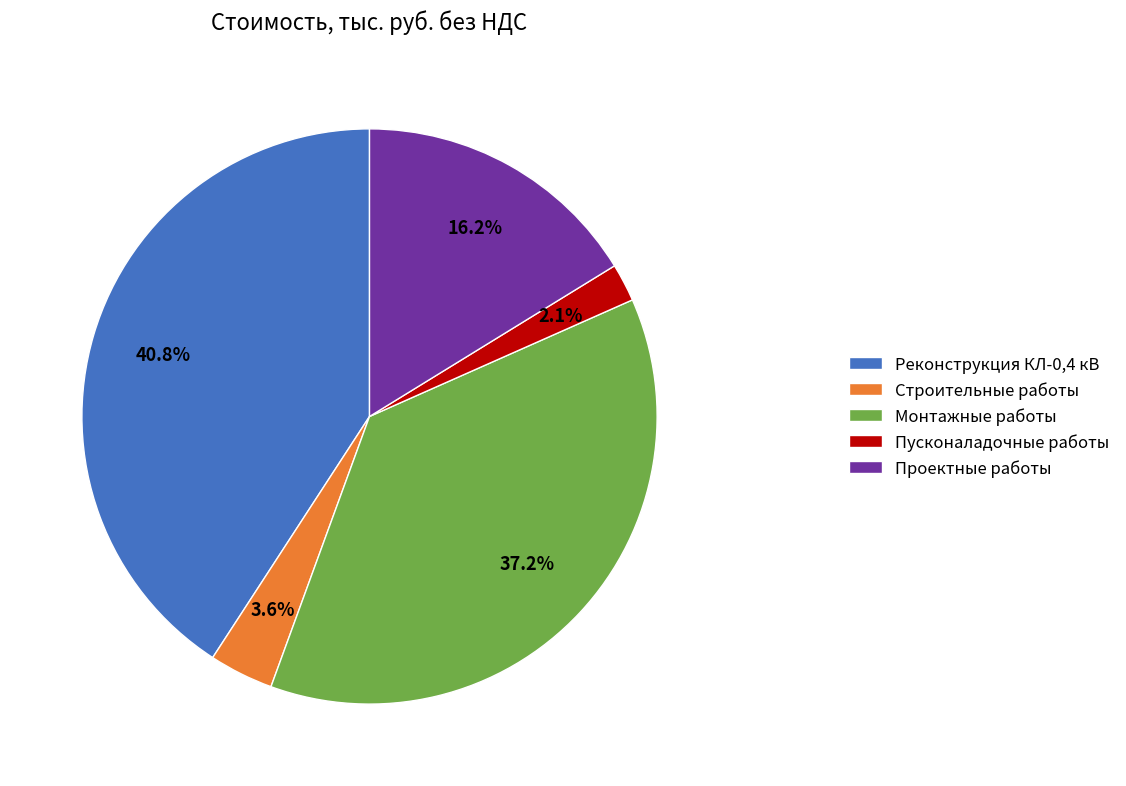

Between Строительные работы and Проектные работы, which is larger?

Проектные работы